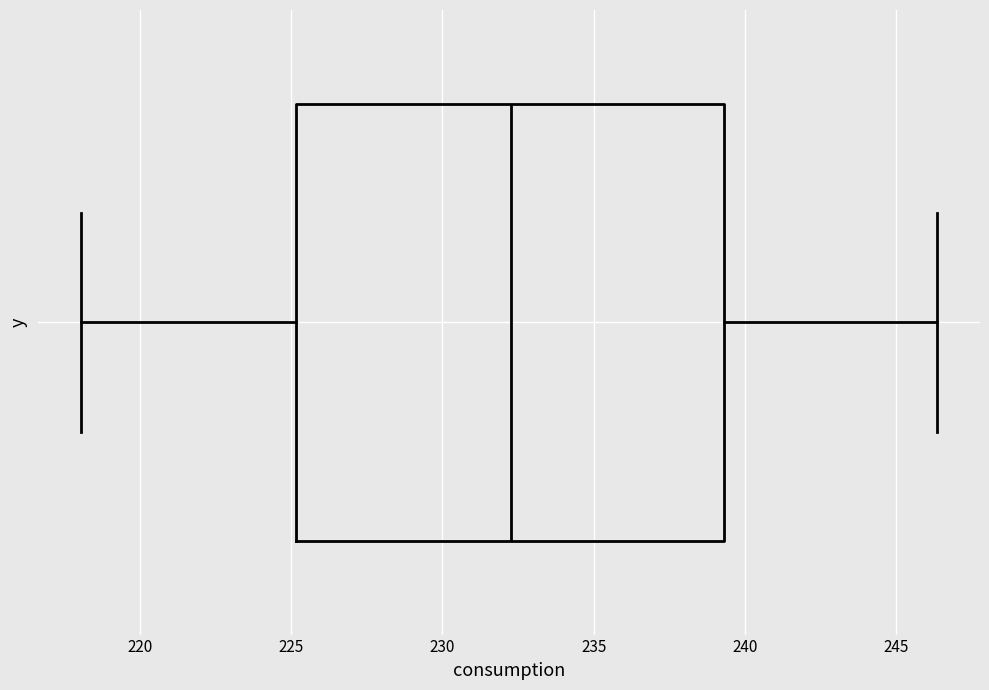

Read this box plot against the x-axis: the position of the median line, the range covered by the box, and the ends of both whiskers. The values are not printed on the chart, so give them approximately, as read against the axis.

median 232.5, box 225.0 to 239.5, whiskers 218.0 to 246.5